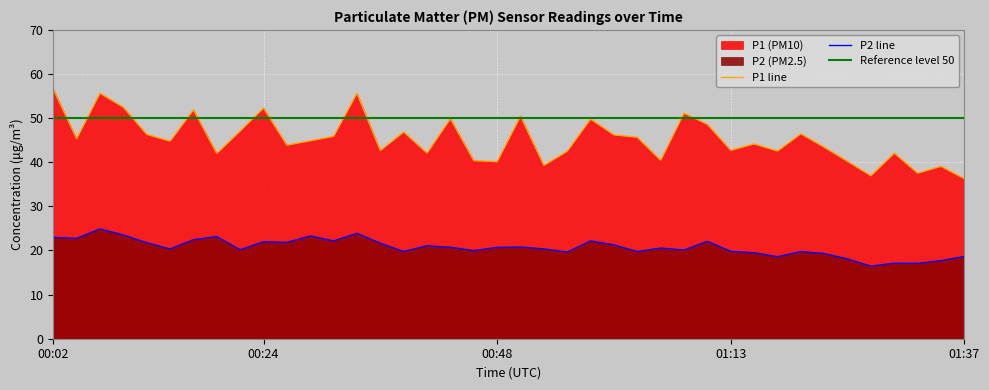

Reading right to left, transcribe all the data shown in this chart.

P1: 01:37=36.3	01:35=39.1	01:32=37.5	01:30=42.1	01:27=37.0	01:25=40.2	01:22=43.4	01:20=46.5	01:18=42.5	01:15=44.2	01:13=42.7	01:10=48.6	01:08=51.1	01:05=40.5	01:03=45.7	01:01=46.2	00:58=49.8	00:56=42.5	00:53=39.3	00:51=50.5	00:48=40.1	00:46=40.4	00:43=49.9	00:41=42.1	00:38=46.9	00:36=42.7	00:33=55.6	00:31=45.9	00:29=44.9	00:26=43.9	00:24=52.3	00:21=47.1	00:19=42.0	00:16=51.9	00:14=44.8	00:12=46.3	00:09=52.5	00:07=55.7	00:04=45.3	00:02=56.6
P2: 01:37=18.6	01:35=17.7	01:32=17.1	01:30=17.1	01:27=16.4	01:25=18.1	01:22=19.3	01:20=19.8	01:18=18.6	01:15=19.5	01:13=19.8	01:10=22.1	01:08=20.1	01:05=20.6	01:03=19.8	01:01=21.3	00:58=22.2	00:56=19.6	00:53=20.4	00:51=20.8	00:48=20.7	00:46=20.0	00:43=20.7	00:41=21.1	00:38=19.8	00:36=21.6	00:33=23.9	00:31=22.2	00:29=23.3	00:26=21.8	00:24=22.0	00:21=20.2	00:19=23.1	00:16=22.4	00:14=20.4	00:12=21.8	00:09=23.5	00:07=24.9	00:04=22.8	00:02=22.9